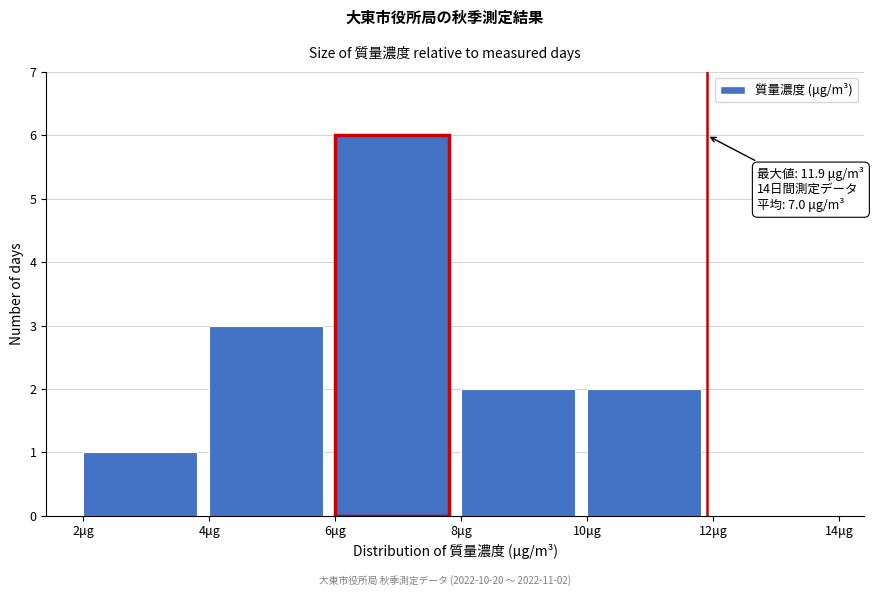

Over which range of the x-axis is the bar tallest?

6 to 8